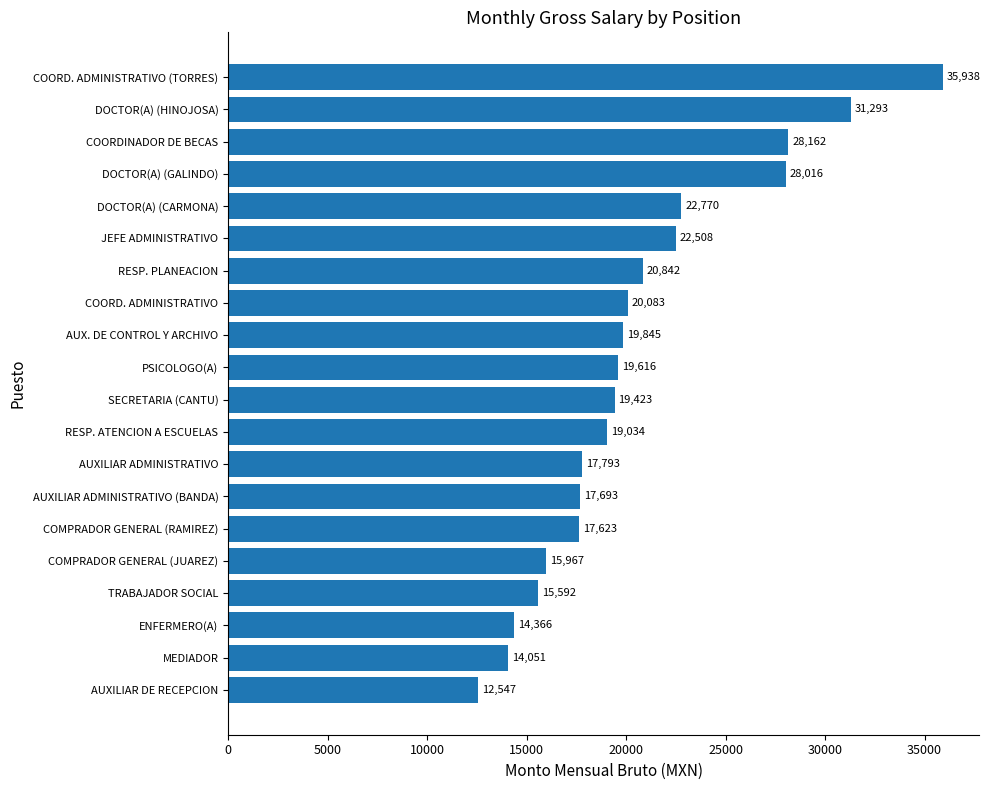

What is the difference between the maximum and minimum values?

23391.3